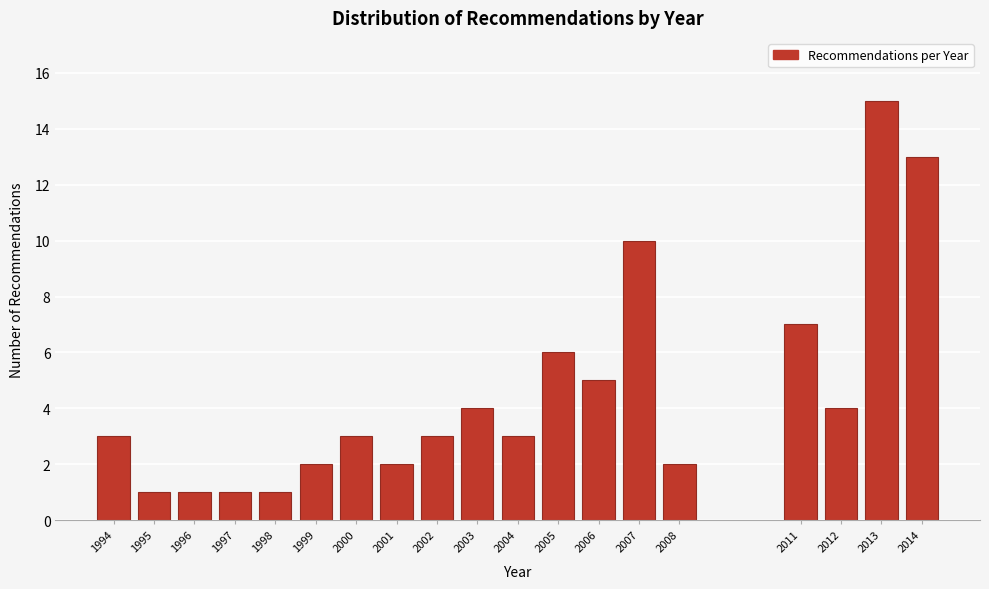

Reading right to left, what are all the values shown in this chart?

2014=13	2013=15	2012=4	2011=7	2008=2	2007=10	2006=5	2005=6	2004=3	2003=4	2002=3	2001=2	2000=3	1999=2	1998=1	1997=1	1996=1	1995=1	1994=3